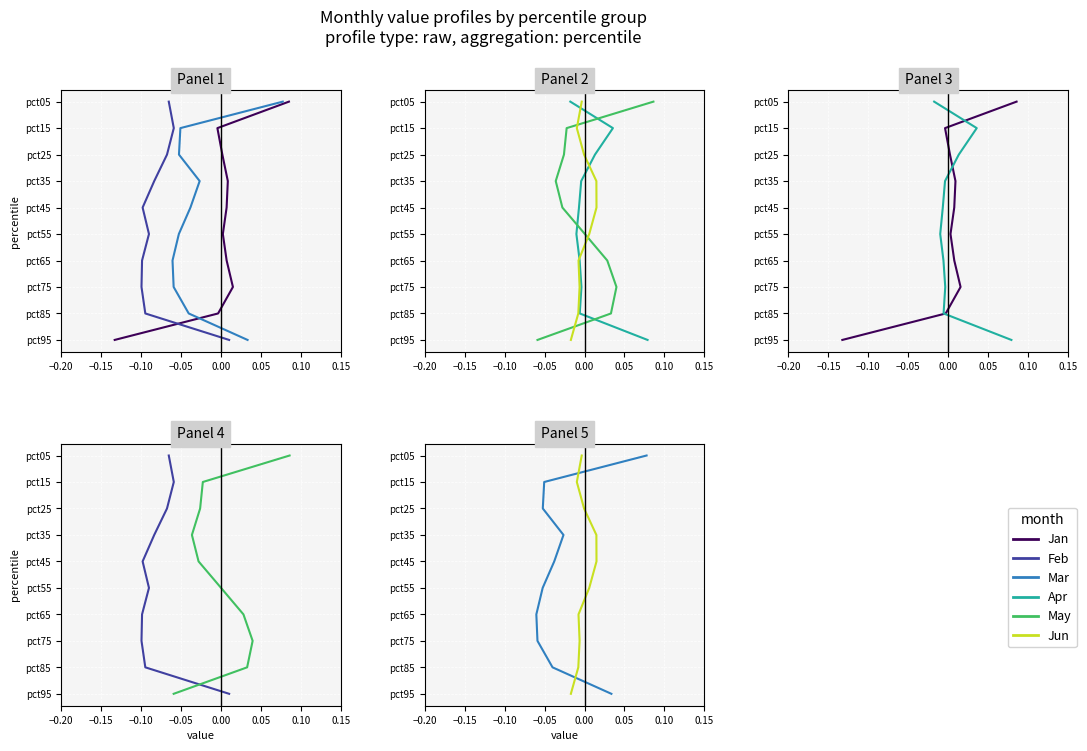

True or false: Feb and Jun intersect in this chart.

False